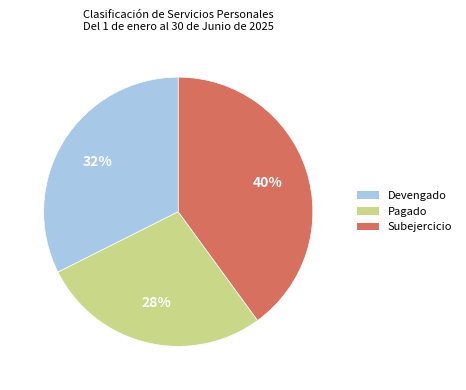

Combined, do Pagado and Subejercicio account for over 50%?

Yes